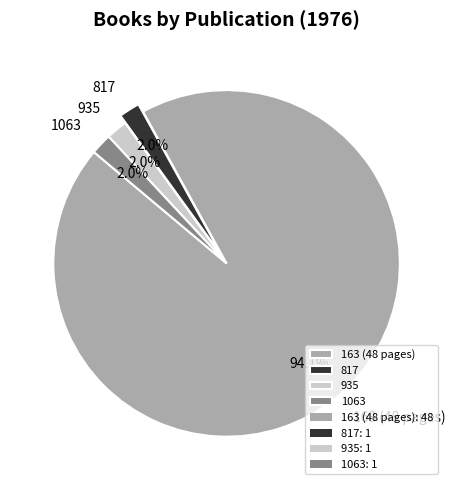

True or false: 1063 accounts for 12% of the total.

False